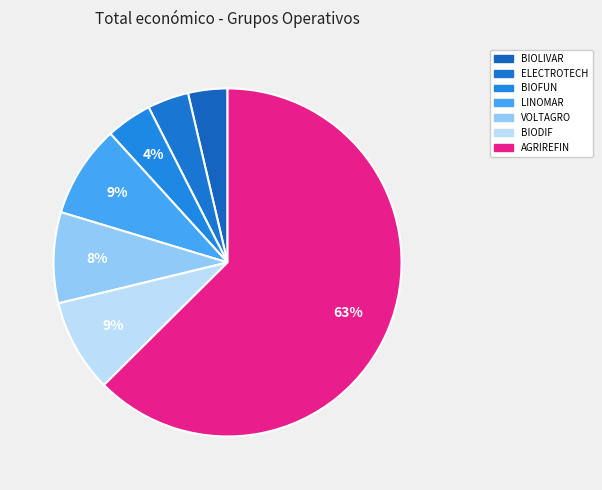

Which slice is the smallest?

BIOLIVAR